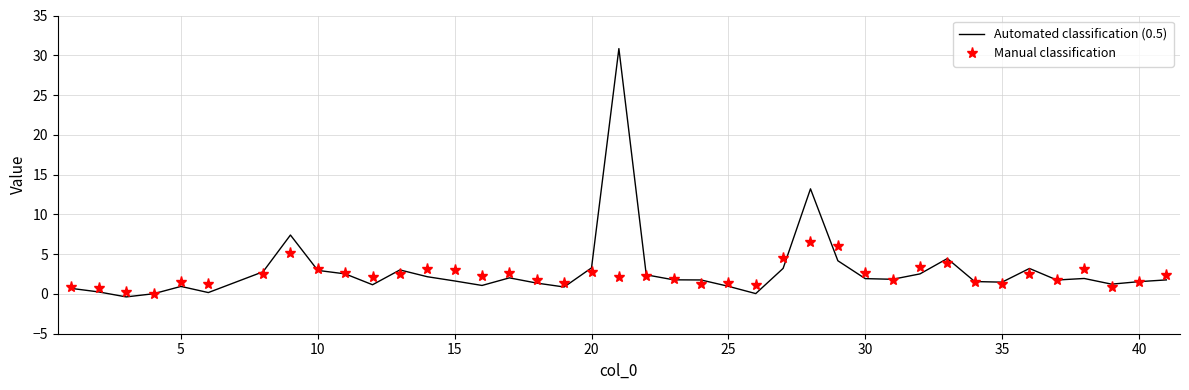

Which series has the largest range (max minus min)?

Automated classification (0.5)